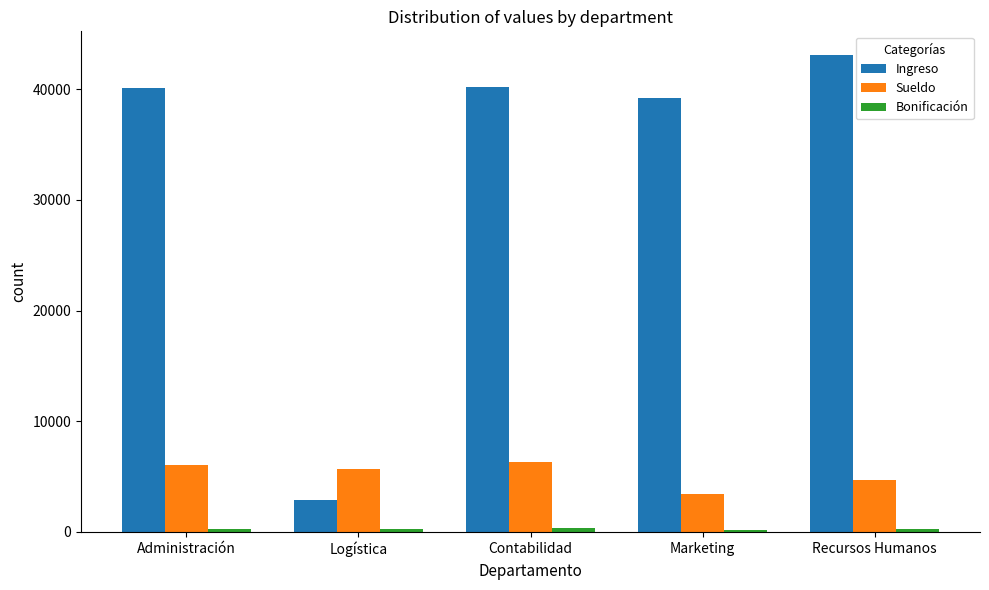

What is the sum of all Ingreso values?

165372.6